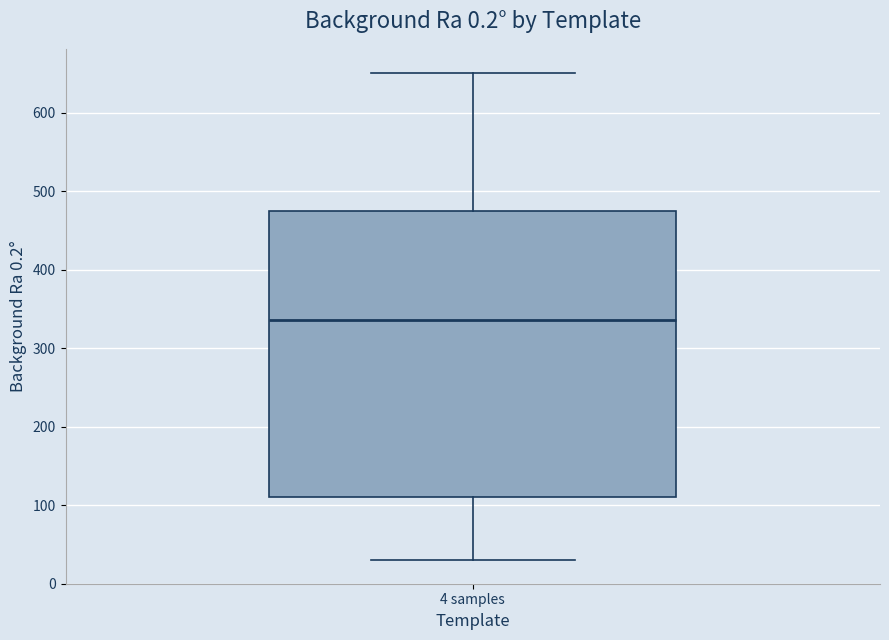

Read this box plot against the y-axis: the position of the median line, the range covered by the box, and the ends of both whiskers. The values are not printed on the chart, so give them approximately, as read against the axis.

median 340, box 110 to 470, whiskers 30 to 650